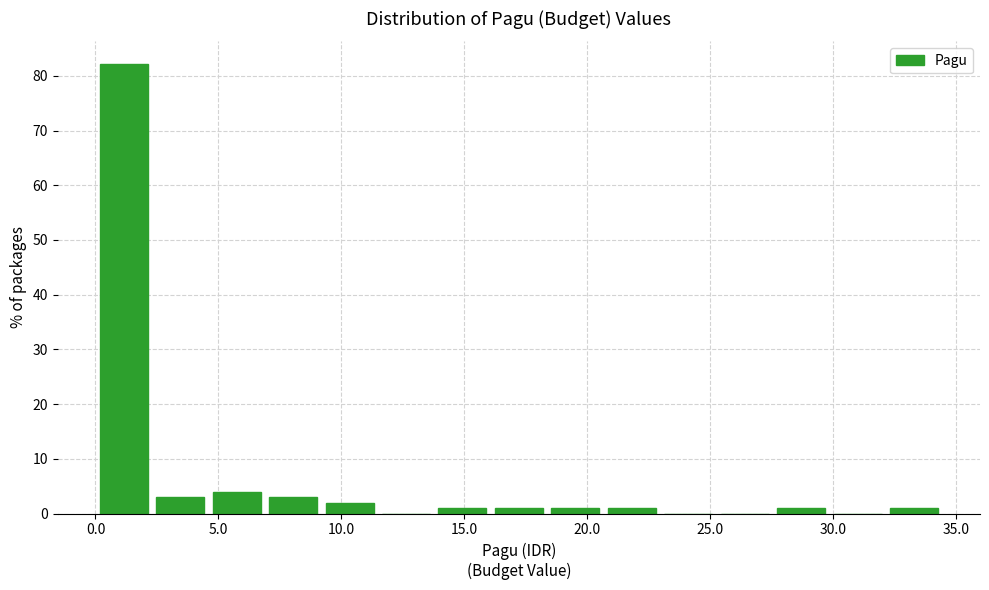

What is the height of the bar covering 2.5 to 4.5 on the x-axis? Neither the bar edges nor the heights are printed on the chart, so give them approximately, as read against the axes.

3